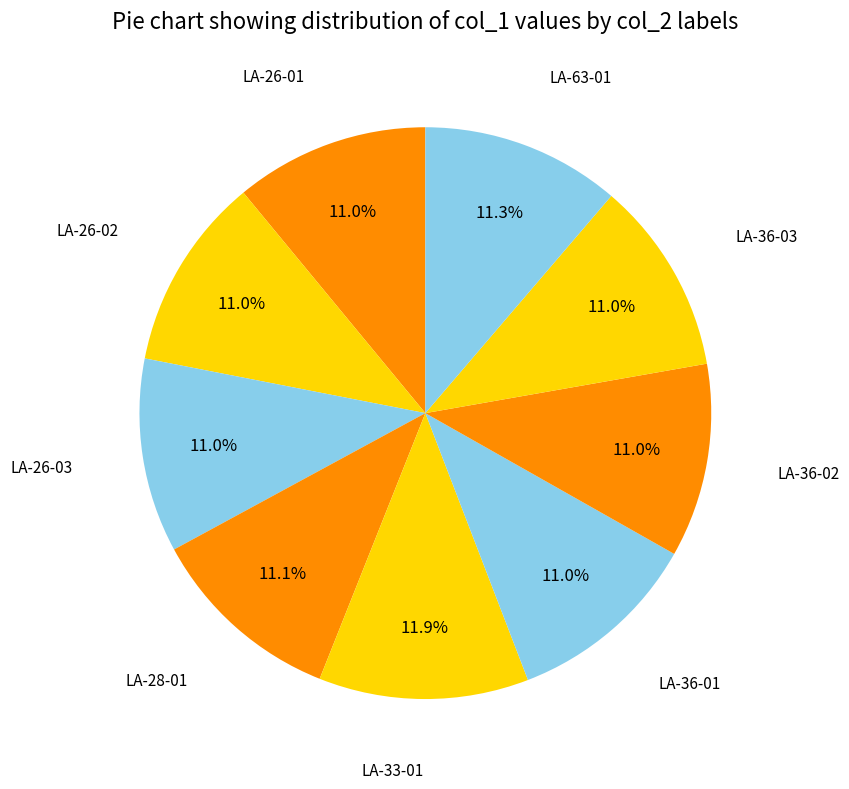

How many slices are in this pie chart?

9